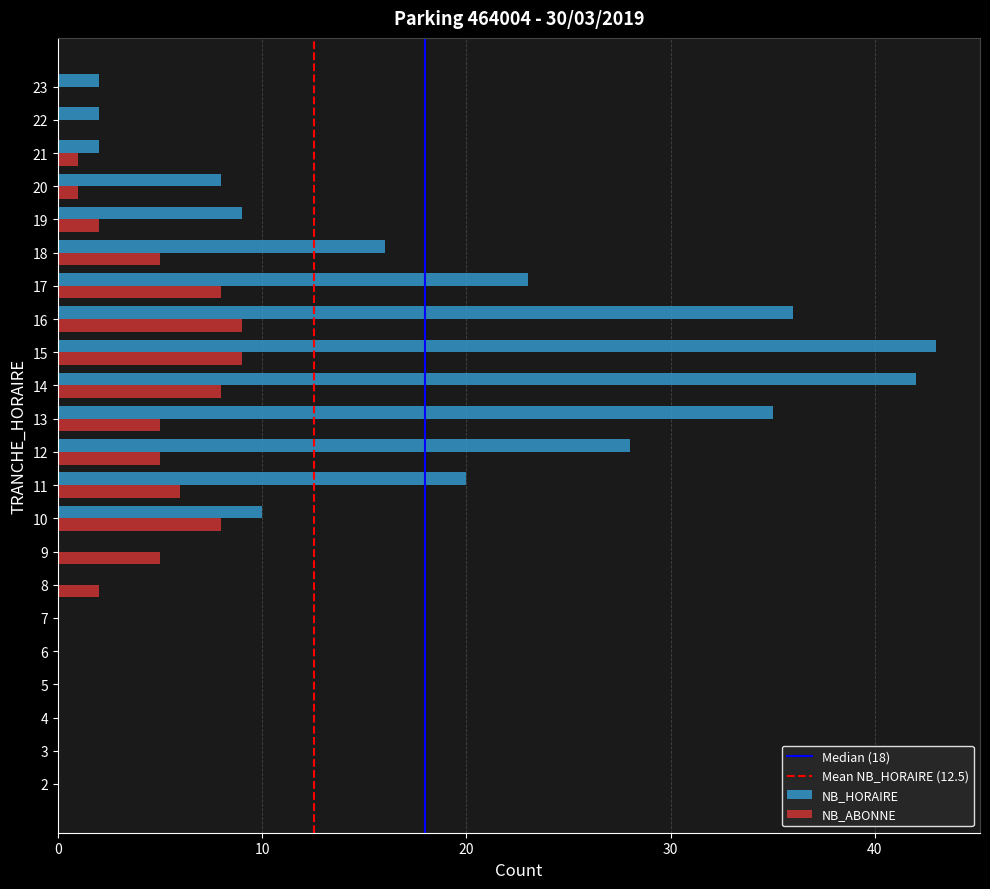

Which label corresponds to the largest value in the chart?

15